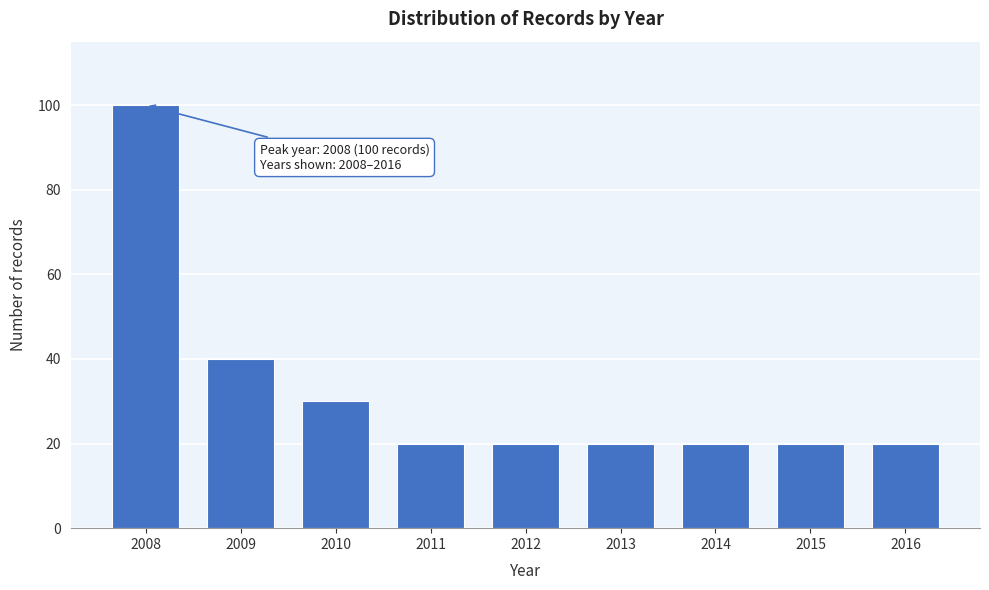

Reading left to right, list all the values displayed in this chart.

100	40	30	20	20	20	20	20	20